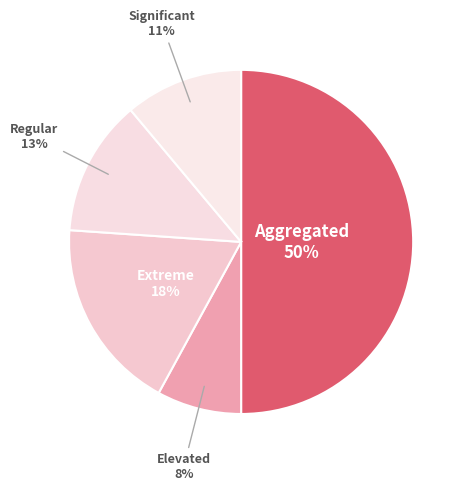

Is it true that Extreme is 18% of the pie?

True